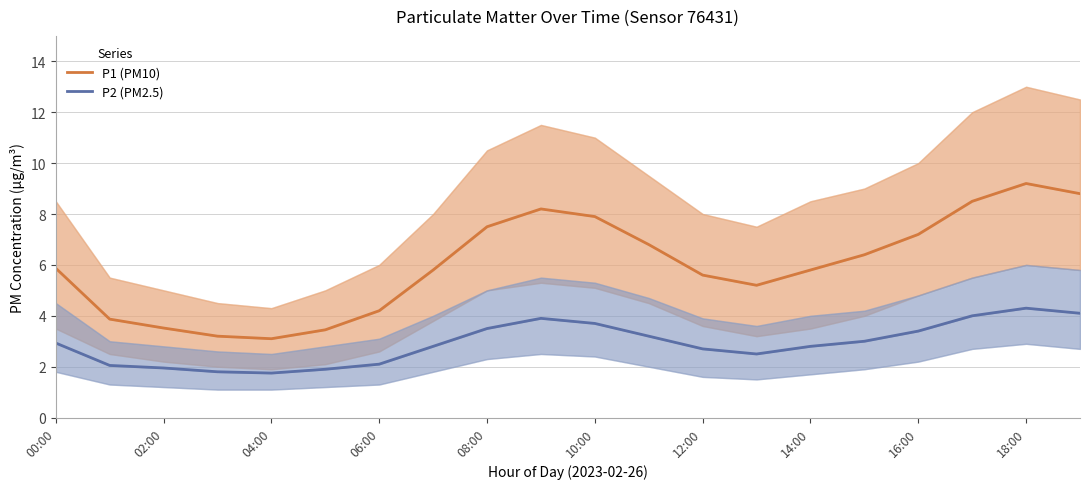

True or false: P2 (PM2.5) and P1 (PM10) cross at least once.

False